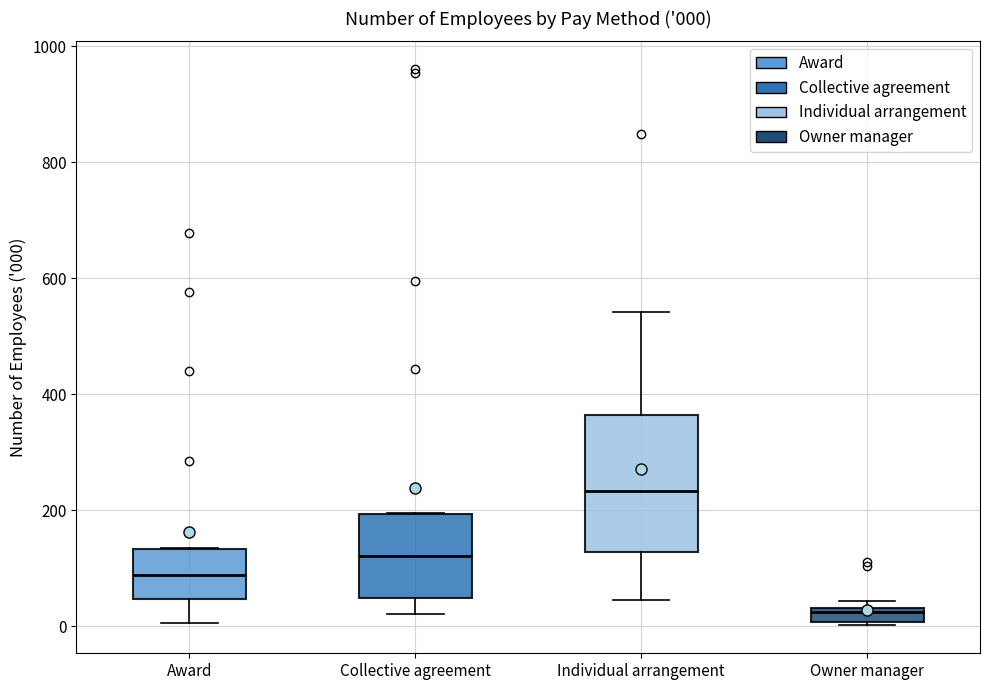

Which box has the highest median line?

Individual arrangement